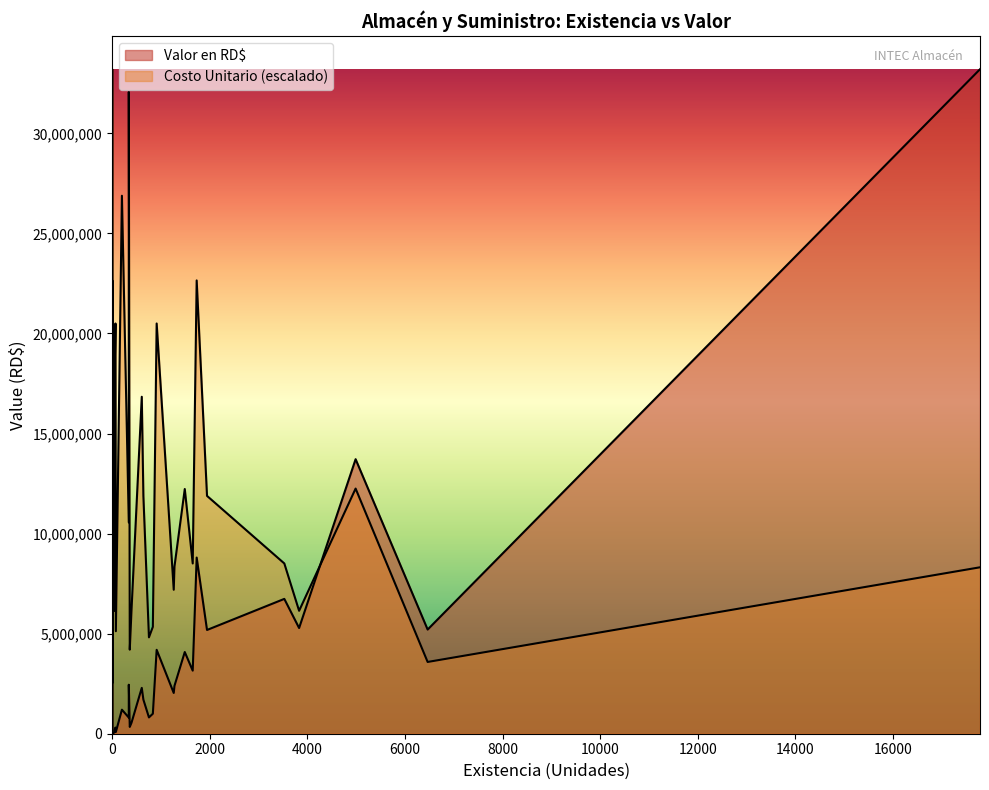

Is it true that Costo Unitario en RD$ equals 805 at 6464?

True